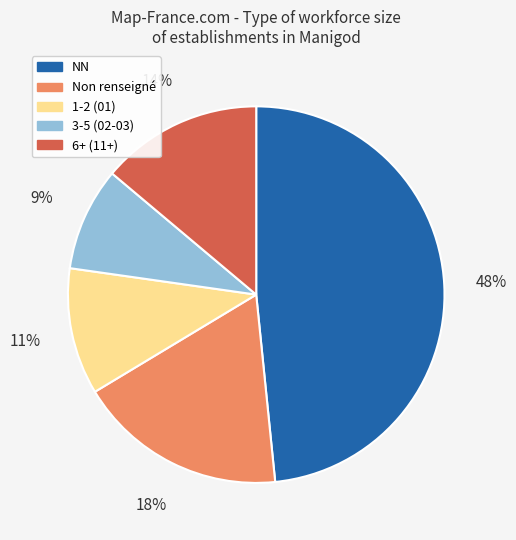

Approximately how many times larger is the value at 6+ (11+) compared to 1-2 (01)?

1.3